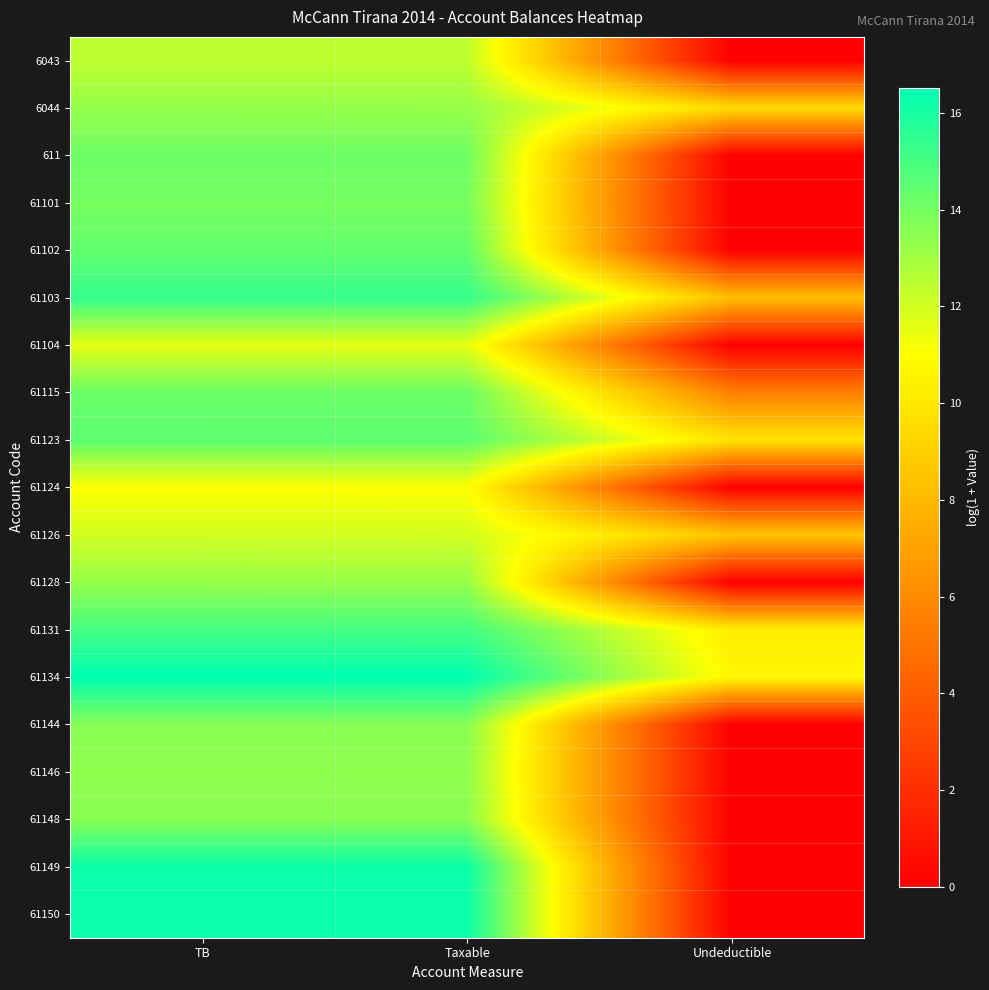

Reading left to right, what are all the values shown in this chart?

6043: TB=12.4	Taxable=12.4	Undeductible=0.0
6044: TB=13.3	Taxable=13.3	Undeductible=9.5
611: TB=14.1	Taxable=14.1	Undeductible=0.0
61101: TB=14.0	Taxable=14.0	Undeductible=0.0
61102: TB=14.4	Taxable=14.4	Undeductible=0.0
61103: TB=15.4	Taxable=15.4	Undeductible=8.3
61104: TB=11.6	Taxable=11.6	Undeductible=0.0
61115: TB=14.2	Taxable=14.2	Undeductible=5.5
61123: TB=14.5	Taxable=14.5	Undeductible=9.8
61124: TB=11.0	Taxable=11.0	Undeductible=0.0
61126: TB=12.0	Taxable=12.0	Undeductible=8.5
61128: TB=13.2	Taxable=13.2	Undeductible=0.0
61131: TB=15.1	Taxable=15.1	Undeductible=10.2
61134: TB=16.5	Taxable=16.5	Undeductible=10.7
61144: TB=13.6	Taxable=13.6	Undeductible=0.0
61146: TB=13.4	Taxable=13.4	Undeductible=0.0
61148: TB=13.6	Taxable=13.6	Undeductible=0.0
61149: TB=16.3	Taxable=16.3	Undeductible=0.0
61150: TB=16.3	Taxable=16.3	Undeductible=0.0